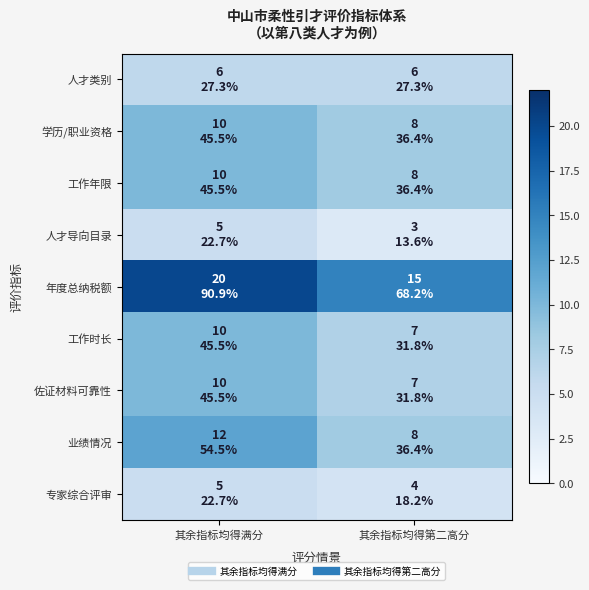

Which series has the widest spread of values?

年度总纳税额